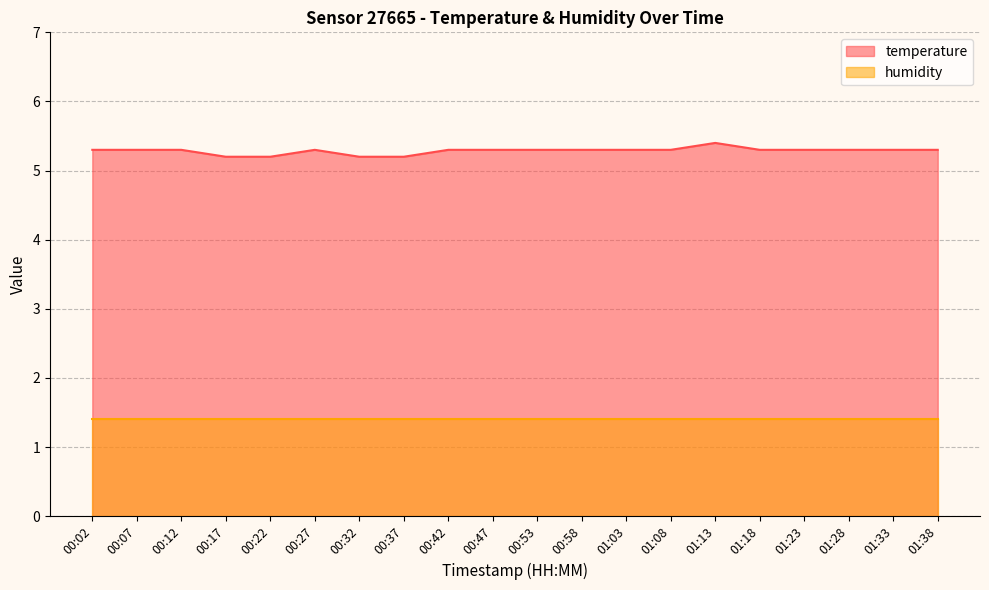

Reading left to right, extract all data points from this chart.

5.3	5.3	5.3	5.2	5.2	5.3	5.2	5.2	5.3	5.3	5.3	5.3	5.3	5.3	5.4	5.3	5.3	5.3	5.3	5.3